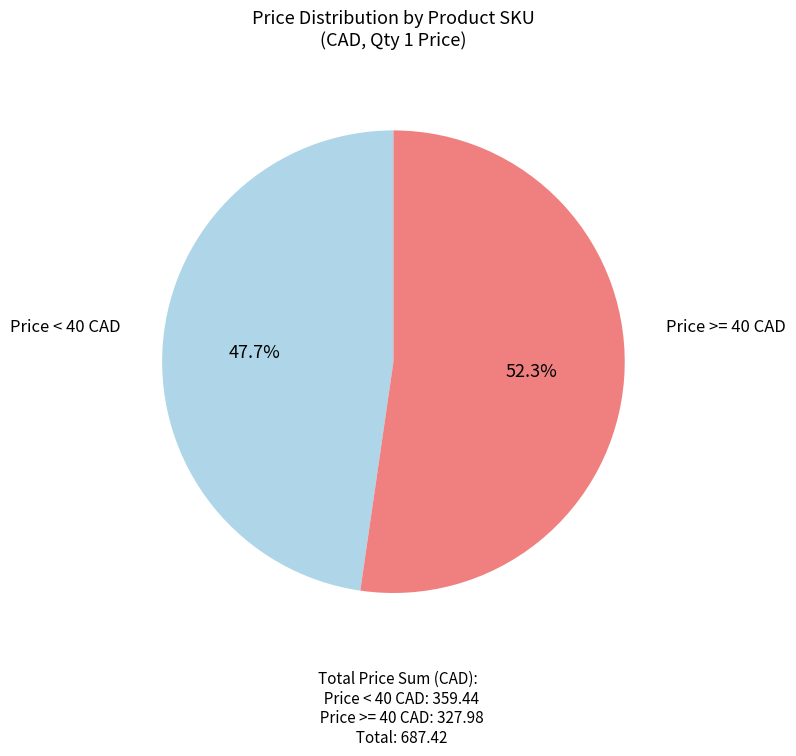

To the nearest percent, what is the average slice percentage?

50%